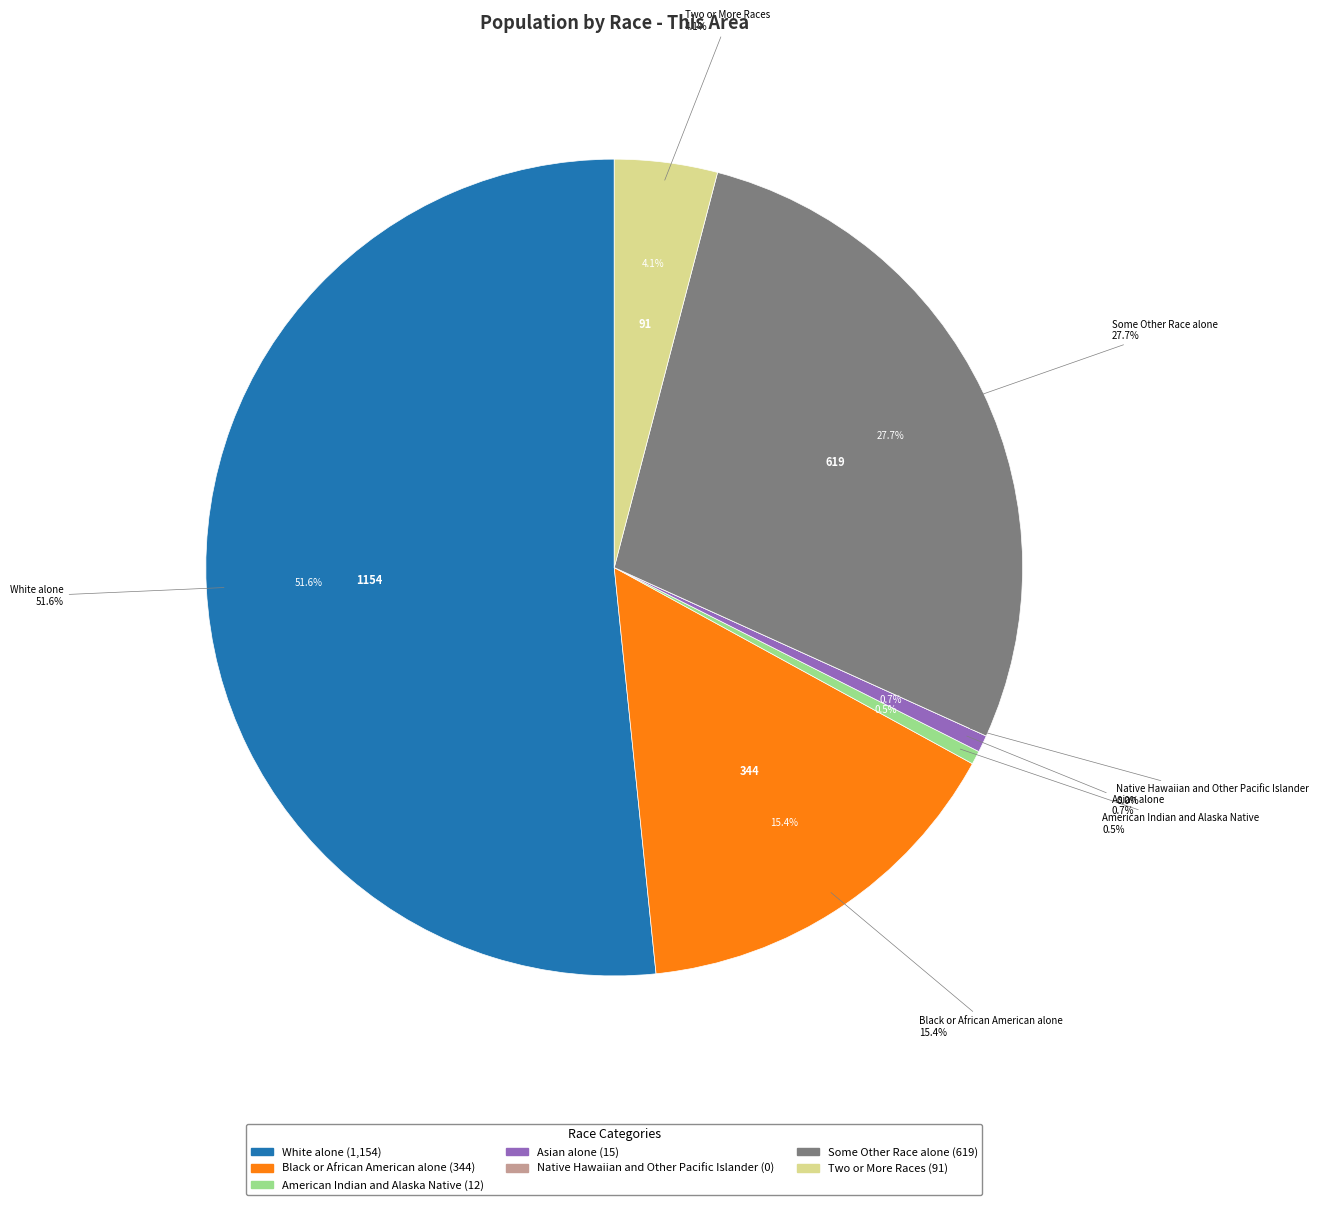

What percentage is NOT represented by White alone?

48.4%